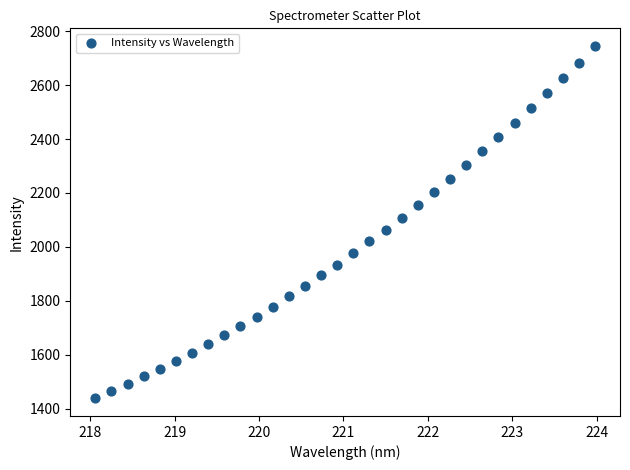

What is the range of Y values (max minus min)?

1306.8